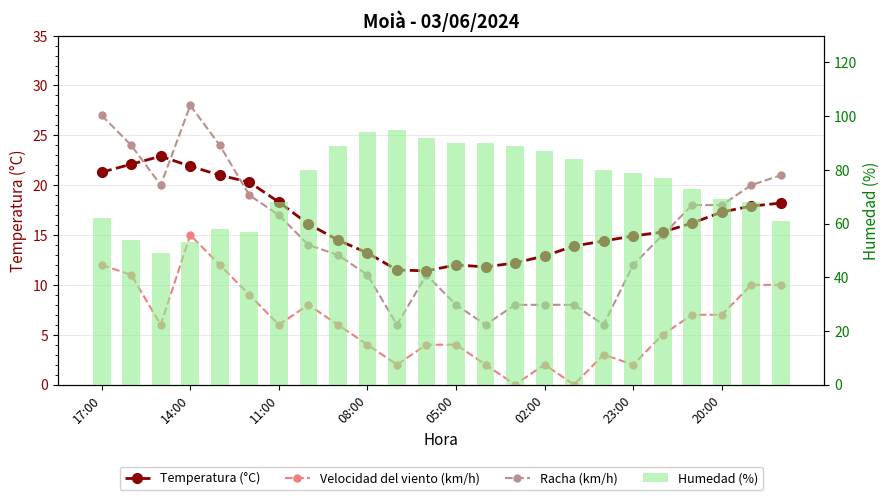

What is the difference between the maximum and minimum values in the Racha (km/h) series?

22.0